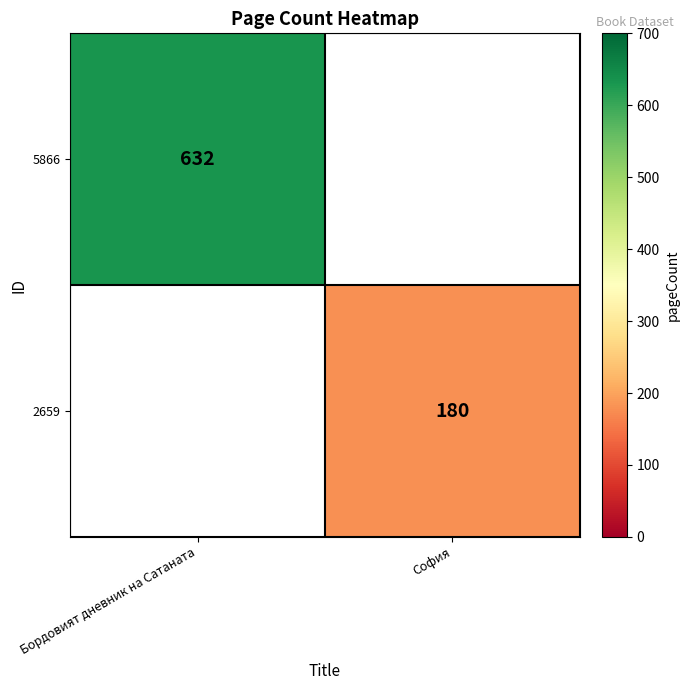

The value of 2659 at София is 78. True or false?

False